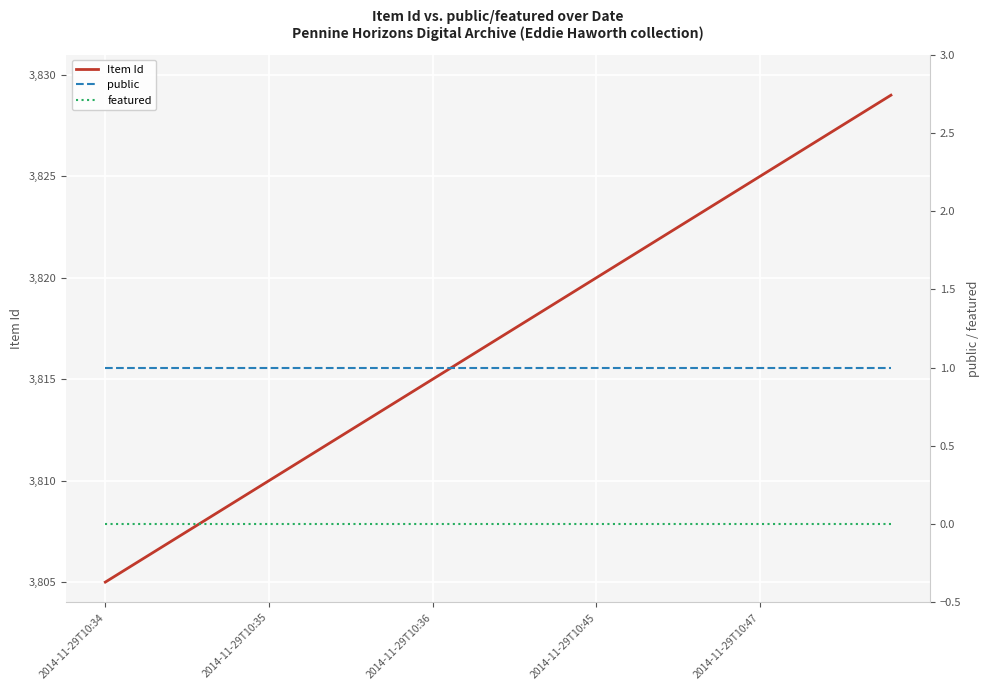

Which category has the lowest value in the Item Id series?

2014-11-29T10:34